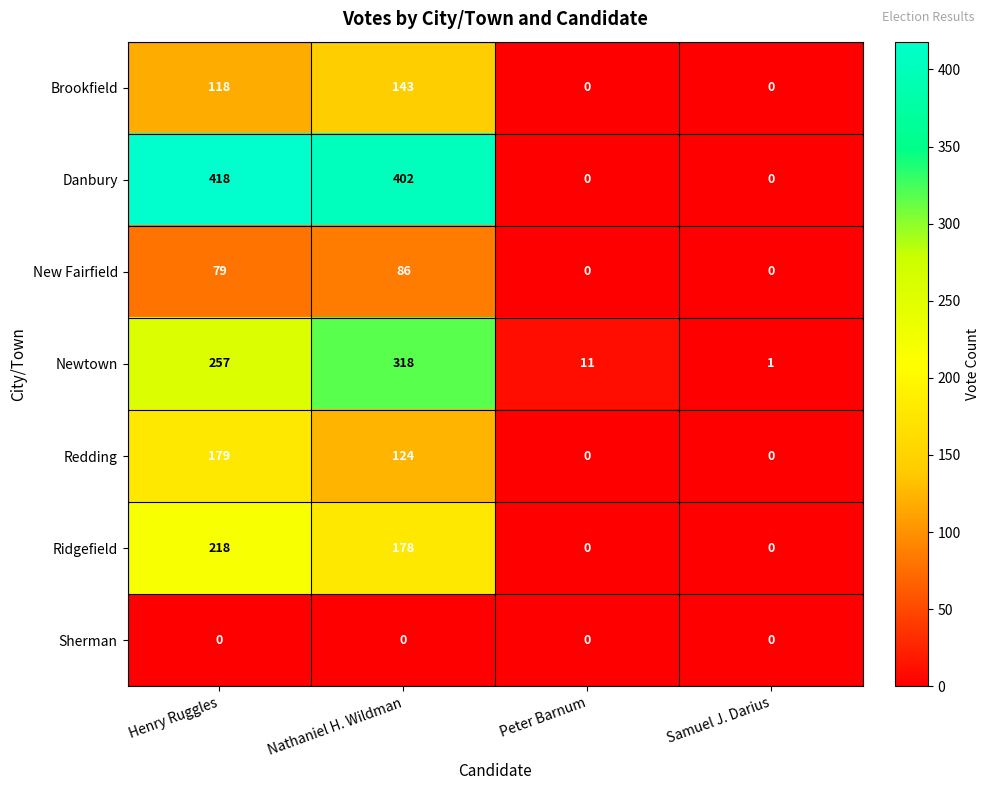

How many values in the Redding series are below 124?

2